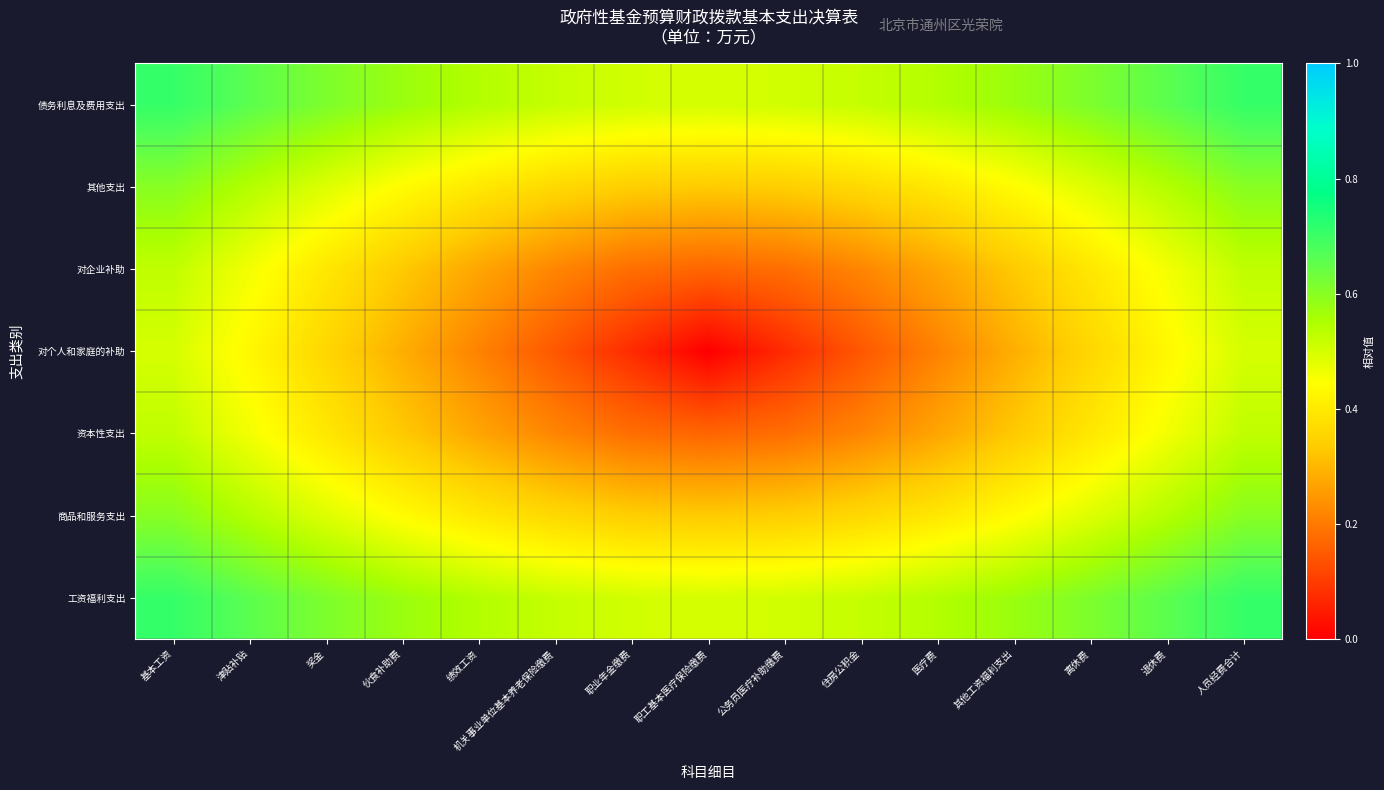

Reading left to right, extract all data points from this chart.

工资福利支出: 基本工资=0.7	津贴补贴=0.7	奖金=0.6	伙食补助费=0.6	绩效工资=0.5	机关事业单位基本养老保险缴费=0.5	职业年金缴费=0.5	职工基本医疗保险缴费=0.5	公务员医疗补助缴费=0.5	住房公积金=0.5	医疗费=0.5	其他工资福利支出=0.6	离休费=0.6	退休费=0.7	人员经费合计=0.7
商品和服务支出: 基本工资=0.6	津贴补贴=0.5	奖金=0.5	伙食补助费=0.4	绩效工资=0.4	机关事业单位基本养老保险缴费=0.4	职业年金缴费=0.3	职工基本医疗保险缴费=0.3	公务员医疗补助缴费=0.3	住房公积金=0.4	医疗费=0.4	其他工资福利支出=0.4	离休费=0.5	退休费=0.5	人员经费合计=0.6
资本性支出: 基本工资=0.5	津贴补贴=0.5	奖金=0.4	伙食补助费=0.3	绩效工资=0.3	机关事业单位基本养老保险缴费=0.2	职业年金缴费=0.2	职工基本医疗保险缴费=0.2	公务员医疗补助缴费=0.2	住房公积金=0.2	医疗费=0.3	其他工资福利支出=0.3	离休费=0.4	退休费=0.5	人员经费合计=0.5
对个人和家庭的补助: 基本工资=0.5	津贴补贴=0.4	奖金=0.4	伙食补助费=0.3	绩效工资=0.2	机关事业单位基本养老保险缴费=0.1	职业年金缴费=0.1	职工基本医疗保险缴费=0.0	公务员医疗补助缴费=0.1	住房公积金=0.1	医疗费=0.2	其他工资福利支出=0.3	离休费=0.4	退休费=0.4	人员经费合计=0.5
对企业补助: 基本工资=0.5	津贴补贴=0.5	奖金=0.4	伙食补助费=0.3	绩效工资=0.3	机关事业单位基本养老保险缴费=0.2	职业年金缴费=0.2	职工基本医疗保险缴费=0.2	公务员医疗补助缴费=0.2	住房公积金=0.2	医疗费=0.3	其他工资福利支出=0.3	离休费=0.4	退休费=0.5	人员经费合计=0.5
其他支出: 基本工资=0.6	津贴补贴=0.5	奖金=0.5	伙食补助费=0.4	绩效工资=0.4	机关事业单位基本养老保险缴费=0.4	职业年金缴费=0.3	职工基本医疗保险缴费=0.3	公务员医疗补助缴费=0.3	住房公积金=0.4	医疗费=0.4	其他工资福利支出=0.4	离休费=0.5	退休费=0.5	人员经费合计=0.6
债务利息及费用支出: 基本工资=0.7	津贴补贴=0.7	奖金=0.6	伙食补助费=0.6	绩效工资=0.5	机关事业单位基本养老保险缴费=0.5	职业年金缴费=0.5	职工基本医疗保险缴费=0.5	公务员医疗补助缴费=0.5	住房公积金=0.5	医疗费=0.5	其他工资福利支出=0.6	离休费=0.6	退休费=0.7	人员经费合计=0.7